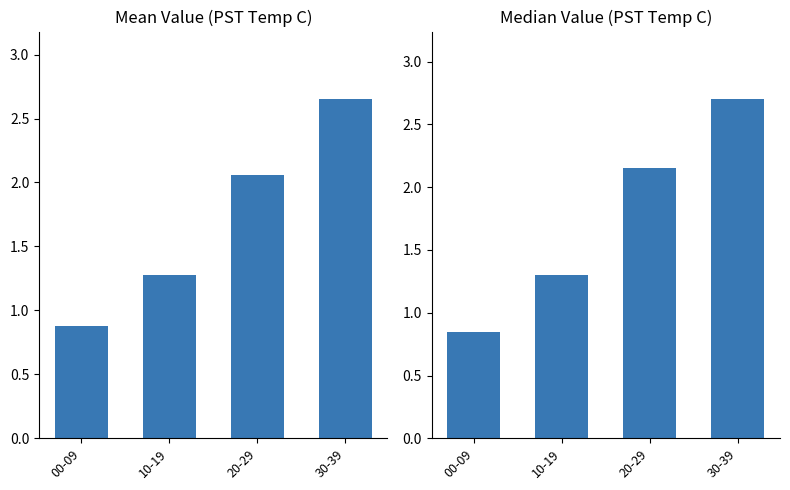

What is the value of the Mean Value bar at the 4th from the left?

2.6